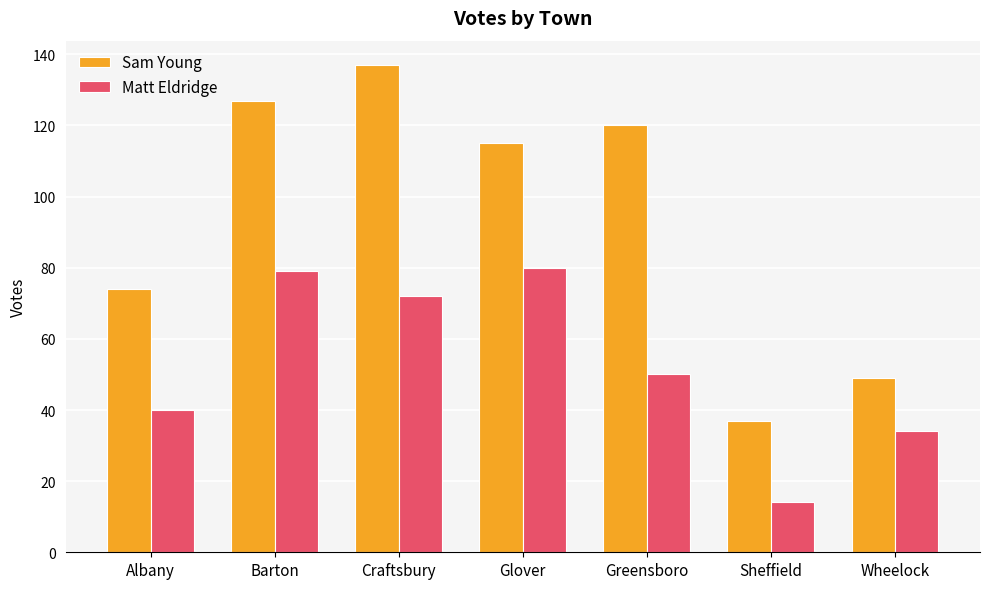

Which series has the largest range (max minus min)?

Sam Young